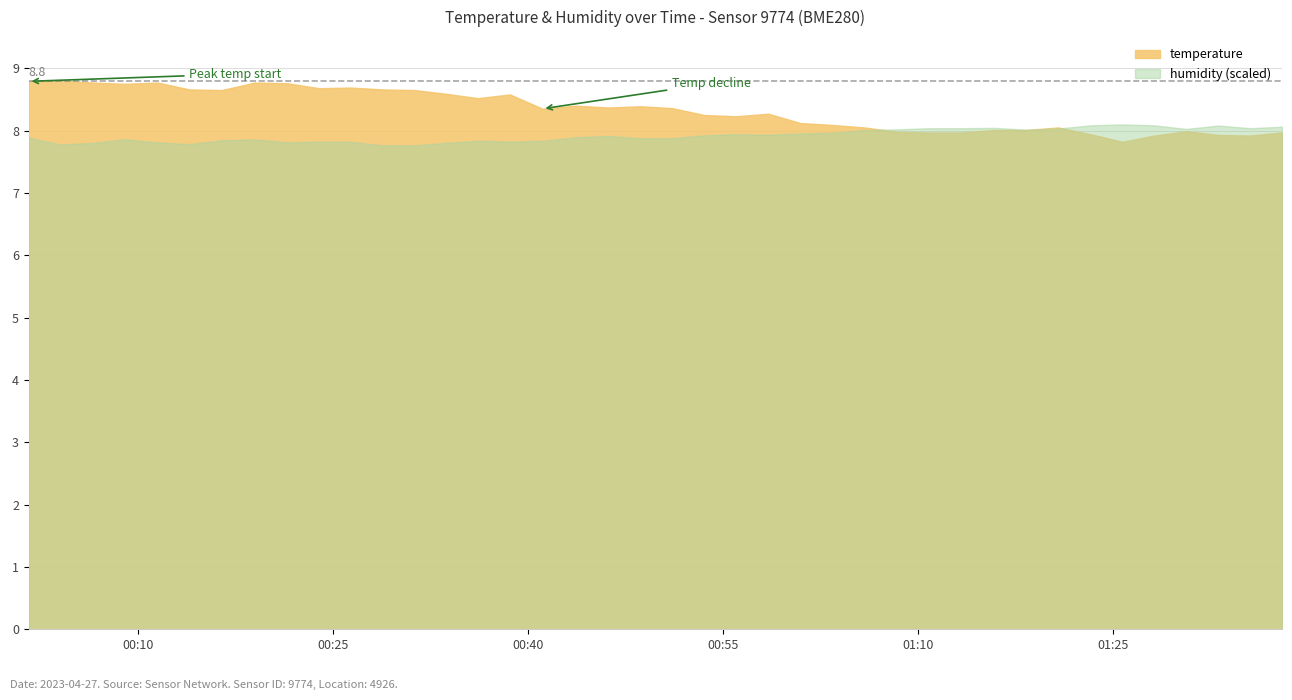

The chart shows a value of 3.7 at 2023-04-27T00:46:08. True or false?

False